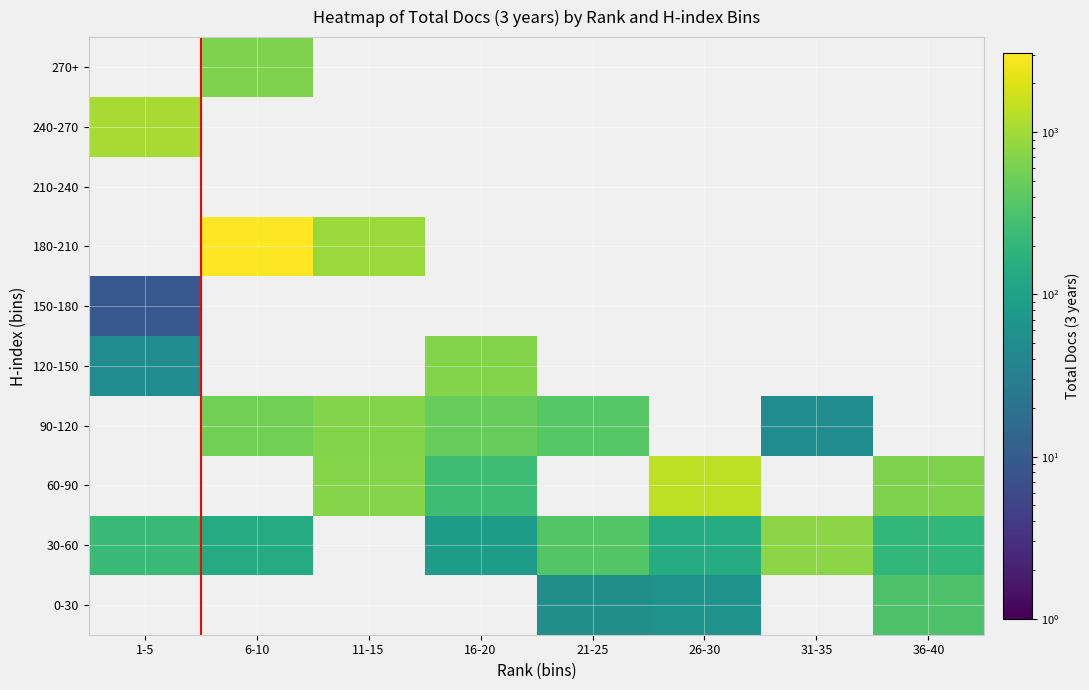

Which category has the highest value in the 150-180 series?

1-5